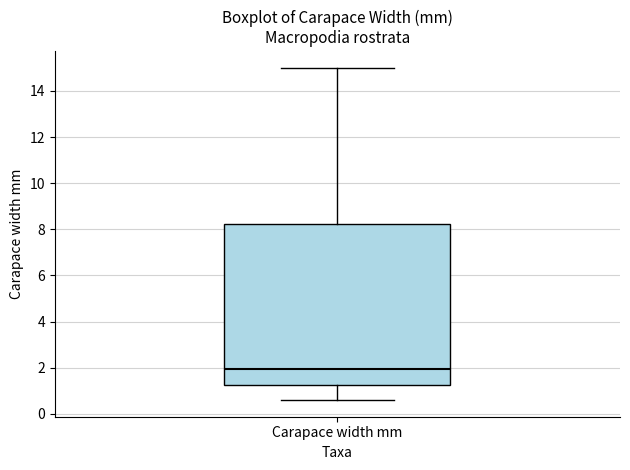

Where is the upper edge of the box for Carapace width mm on the y-axis? The values are not printed on the chart, so give them approximately, as read against the axis.

8.2